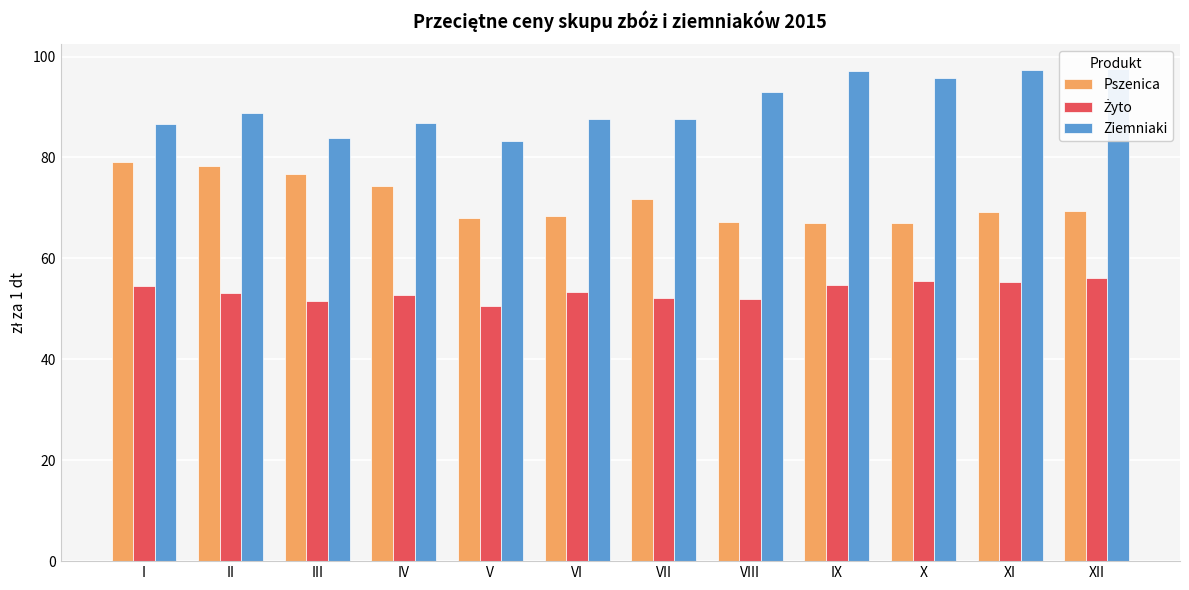

How many distinct data groups are displayed?

3